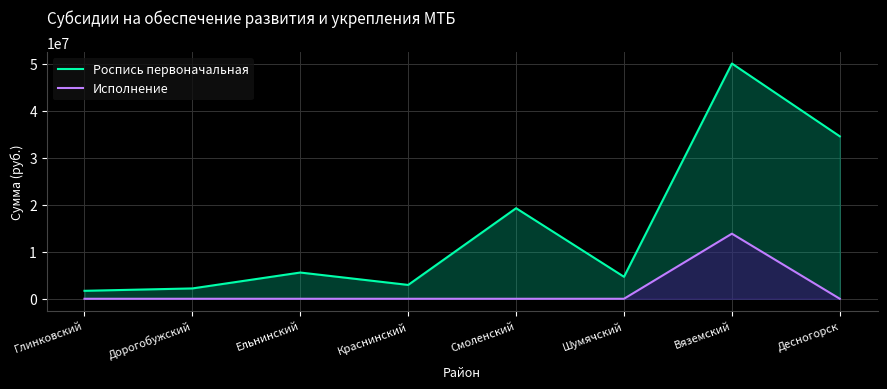

Where is Исполнение nearest to the value 6916764?

Глинковский